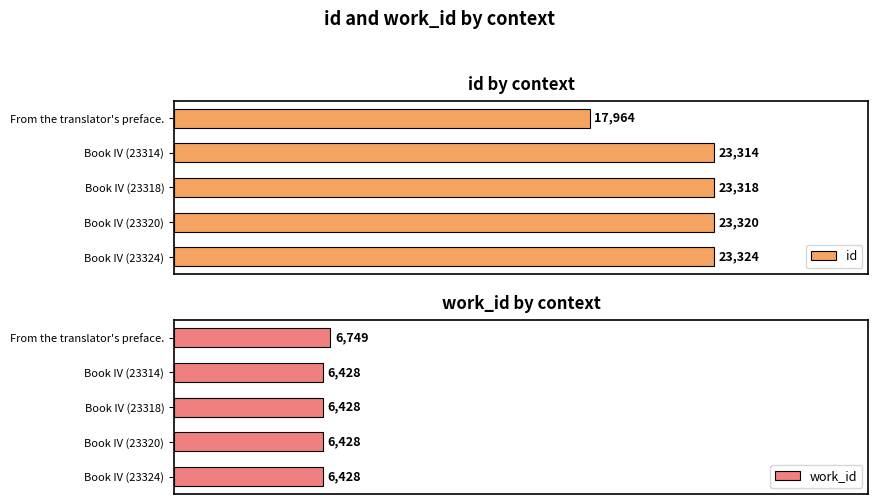

List the series in order of their overall mean, highest first.

id, work_id